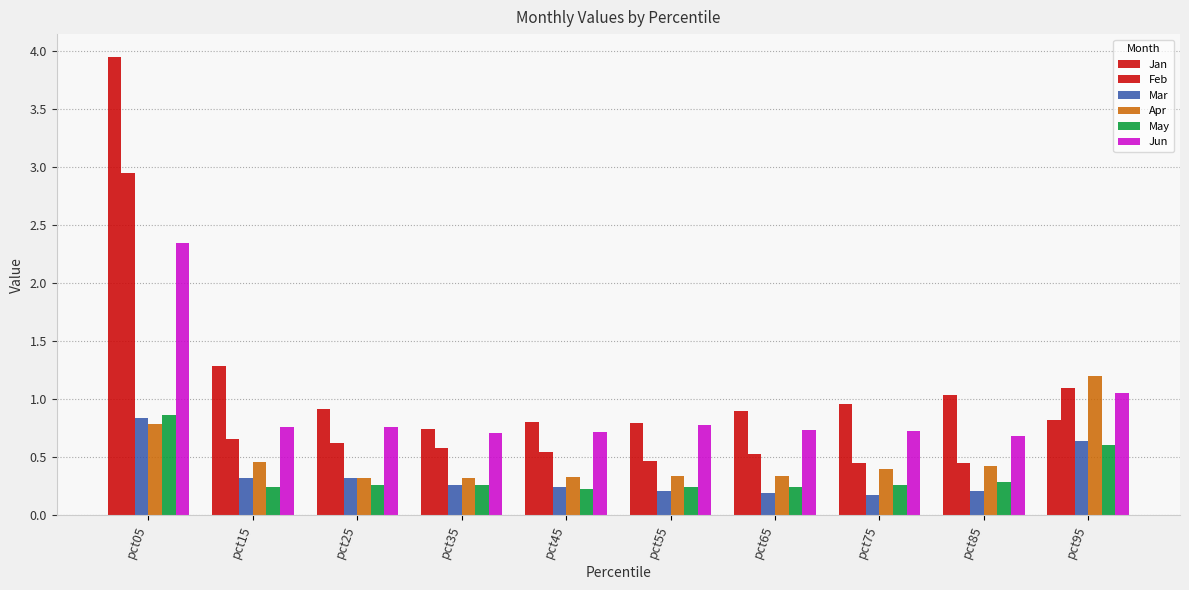

What is the total value across all series at pct25?

3.2